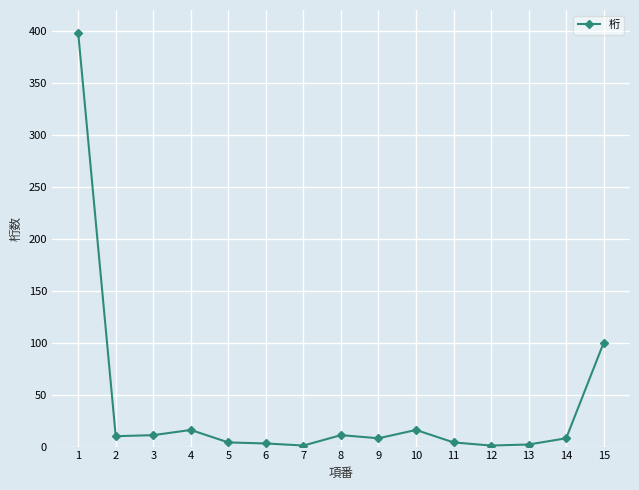

True or false: there are more than 0 points higher than both neighbors.

True